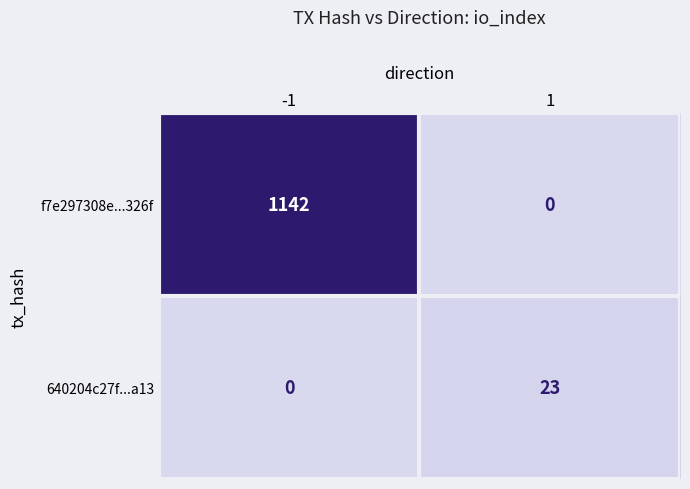

What is the greatest value displayed?

1142